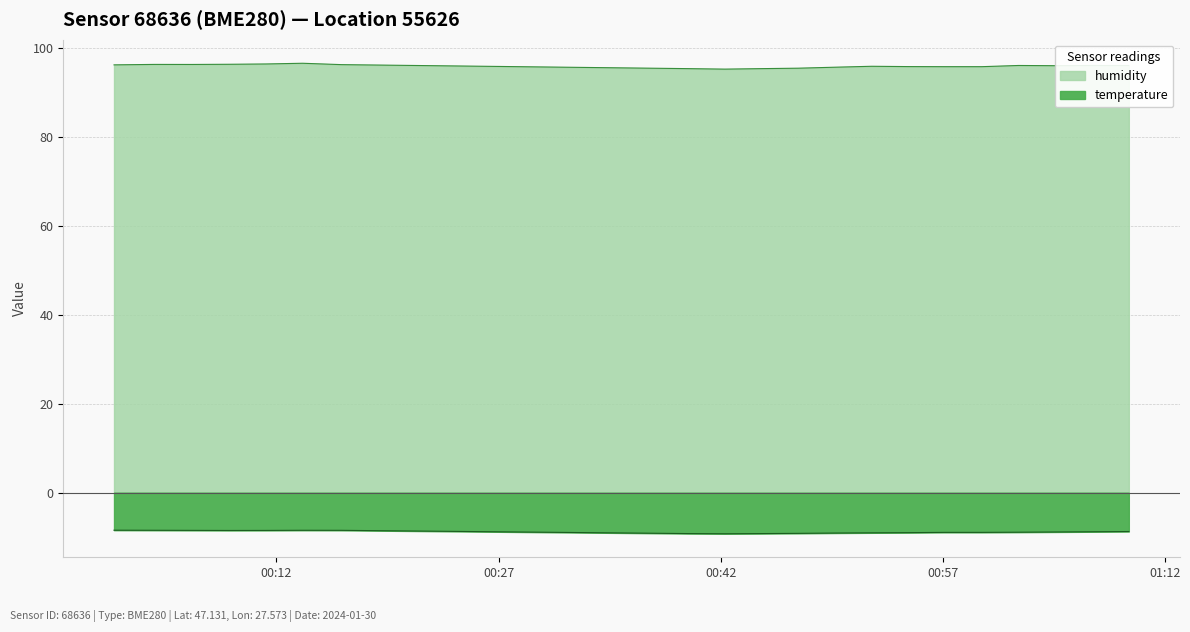

Reading left to right, list all the values displayed in this chart.

temperature: -8.4	-8.5	-8.5	-8.5	-8.5	-8.5	-8.5	-9.2	-9.2	-9.2	-9.2	-9.1	-9.0	-9.0	-8.9	-8.9	-8.9	-8.8	-8.8	-8.7
humidity: 96.3	96.4	96.4	96.4	96.5	96.7	96.4	95.5	95.3	95.5	95.6	95.8	96.0	95.9	95.9	95.9	96.2	96.1	96.2	96.2